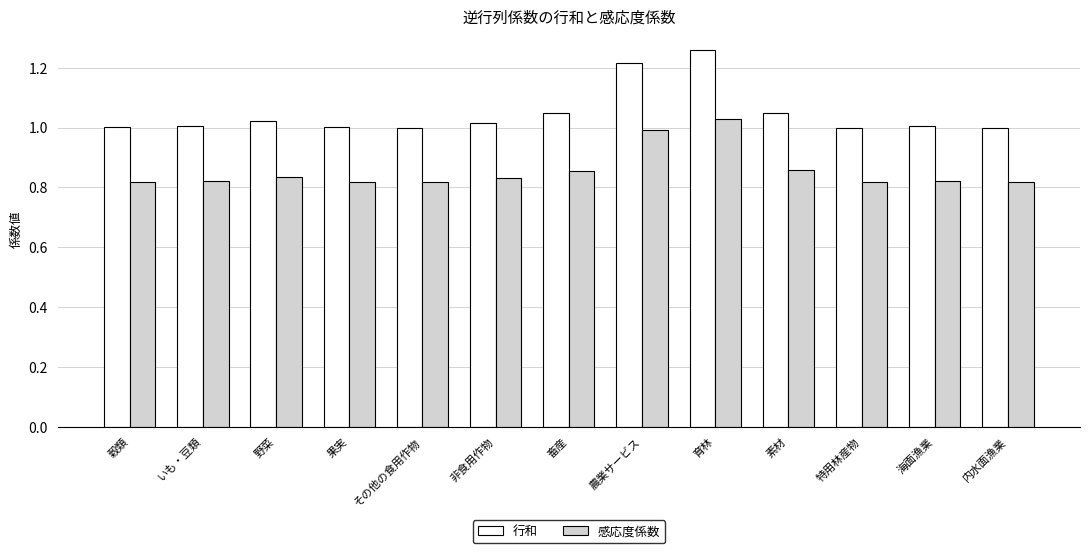

Which series has the widest spread of values?

行和